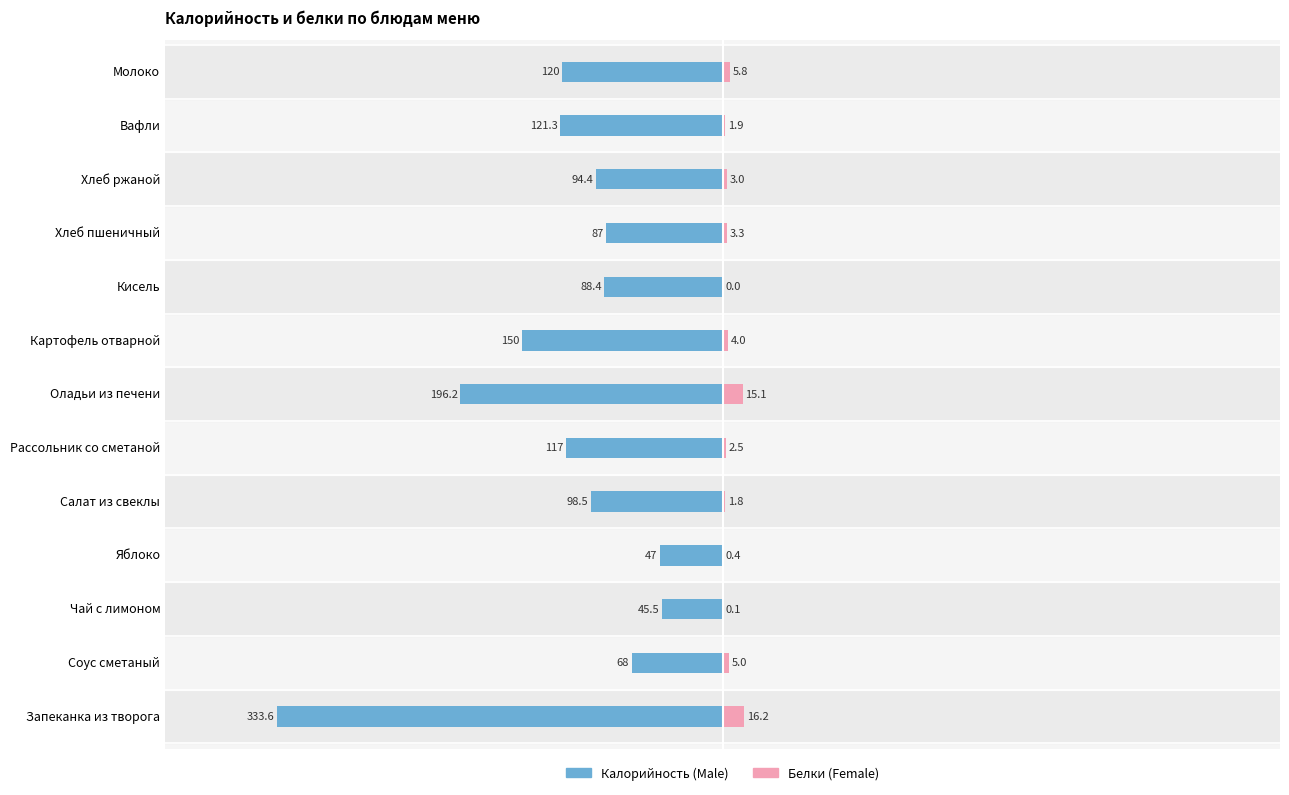

Does the chart contain stacked bars?

No